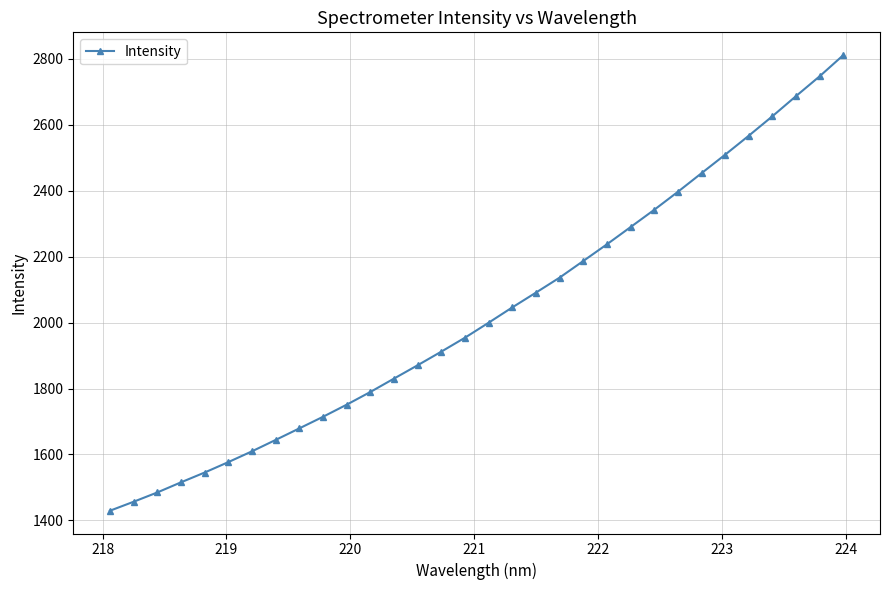

What is the value of the 32nd point from the left?

2810.8